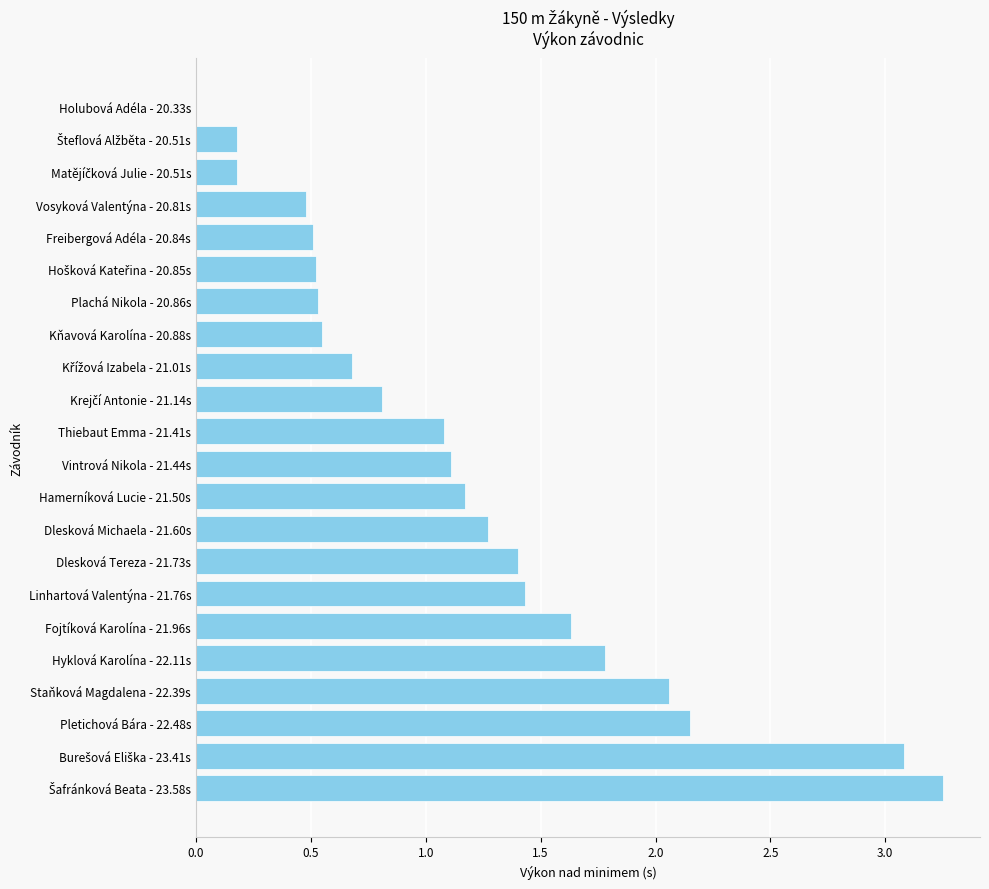

Does the chart contain stacked bars?

No